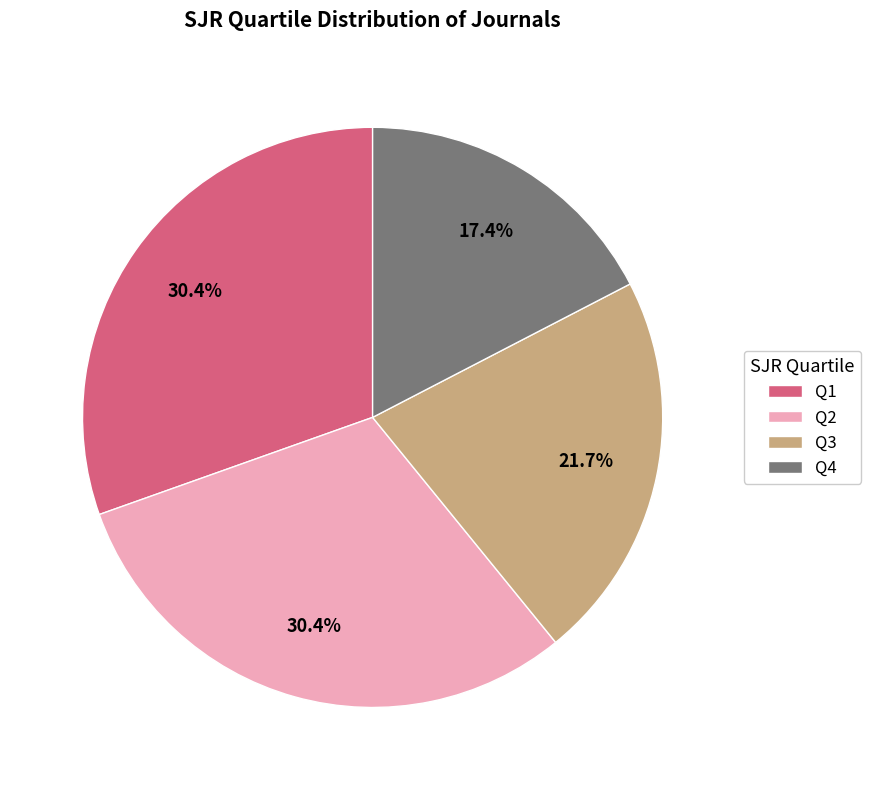

To the nearest percent, what is the difference between the largest and smallest slice percentages?

13%